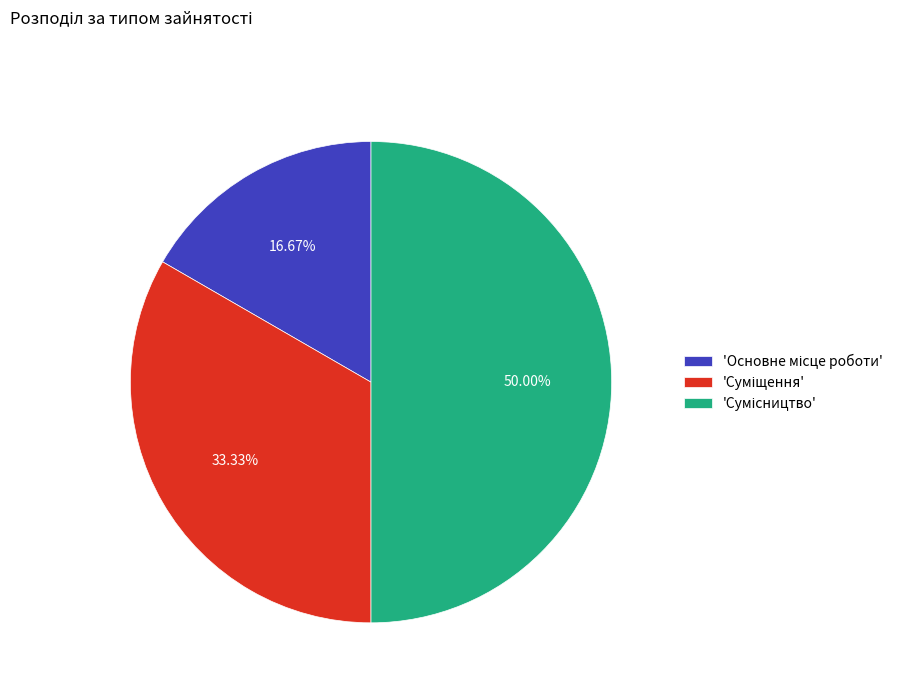

Count the number of slices in the pie.

3